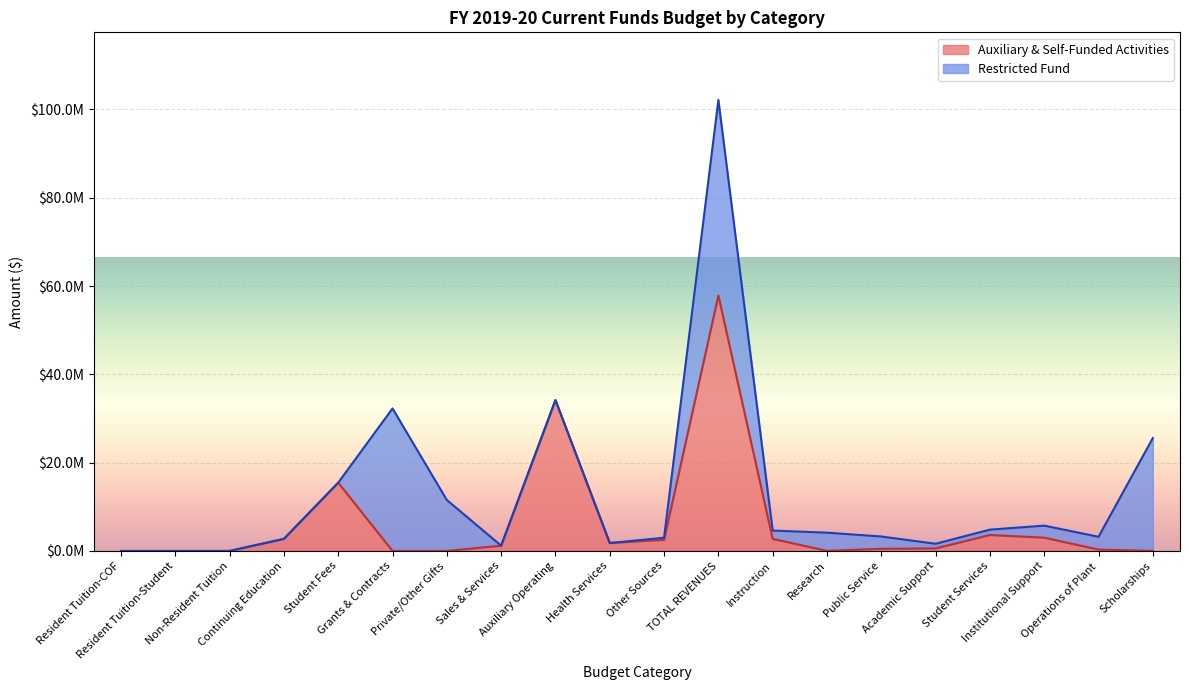

Reading left to right, transcribe all the data shown in this chart.

Resident Tuition-COF=0	Resident Tuition-Student=0	Non-Resident Tuition=0	Continuing Education=2730150	Student Fees=15461609	Grants & Contracts=0	Private/Other Gifts=0	Sales & Services=1188855	Auxiliary Operating=34169491	Health Services=1794338	Other Sources=2512465	TOTAL REVENUES=57856908	Instruction=2715717	Research=26757	Public Service=480717	Academic Support=573078	Student Services=3607994	Institutional Support=3004059	Operations of Plant=303392	Scholarships=17800